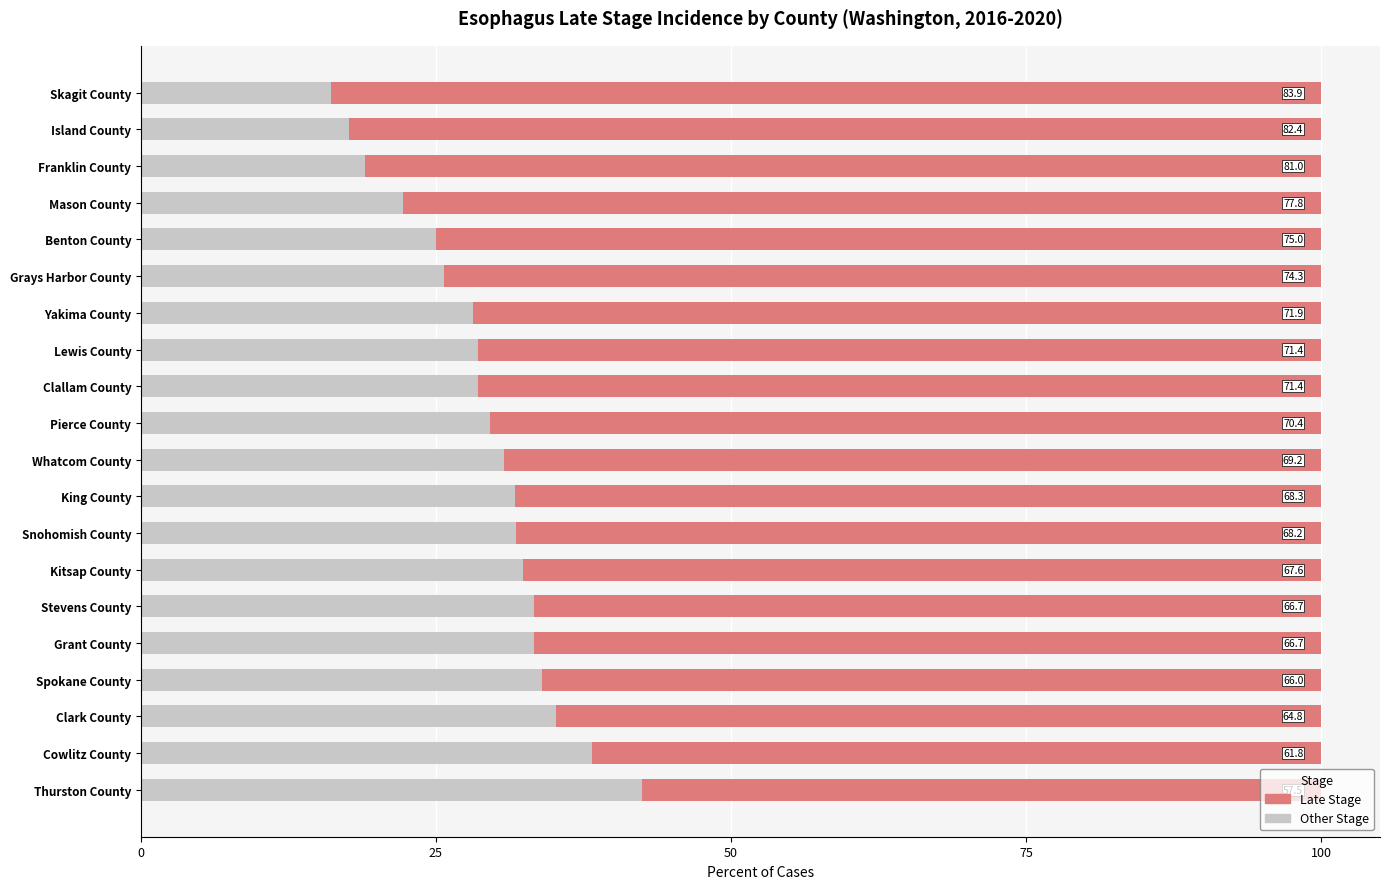

At which label does Other Stage reach its peak?

Thurston County